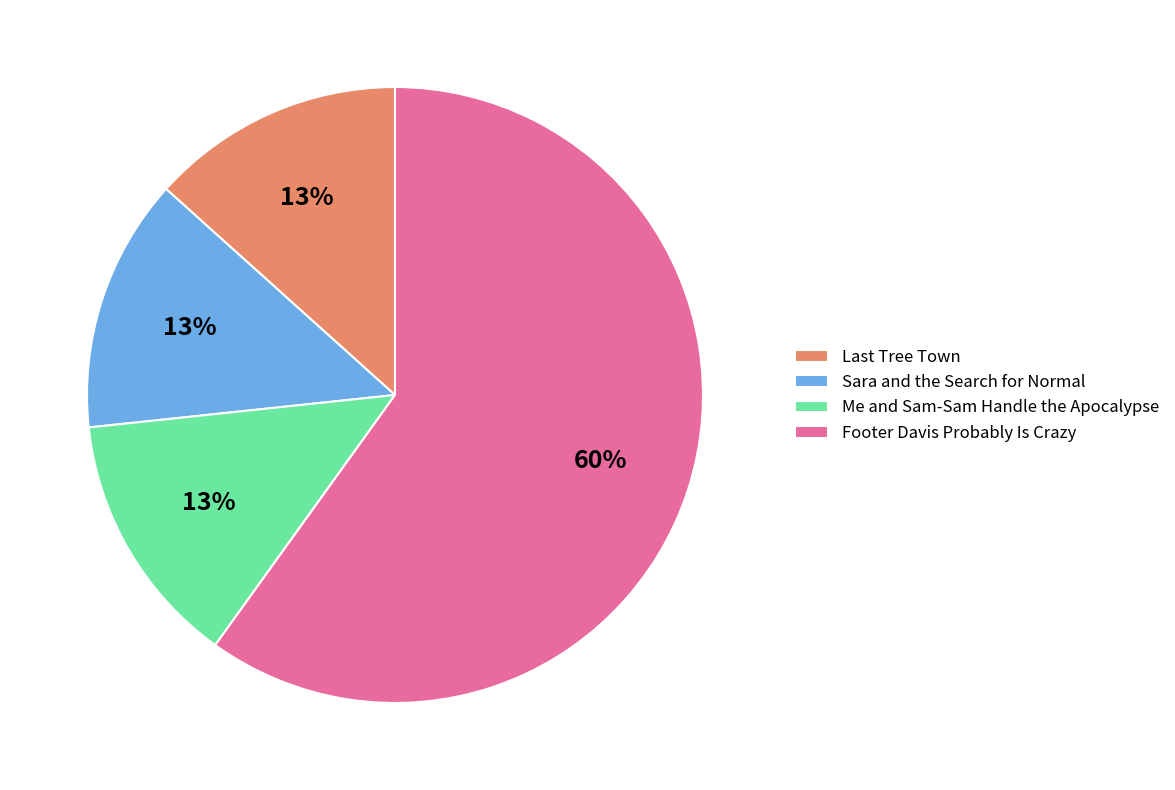

Does Footer Davis Probably Is Crazy account for over 50% of the chart?

Yes